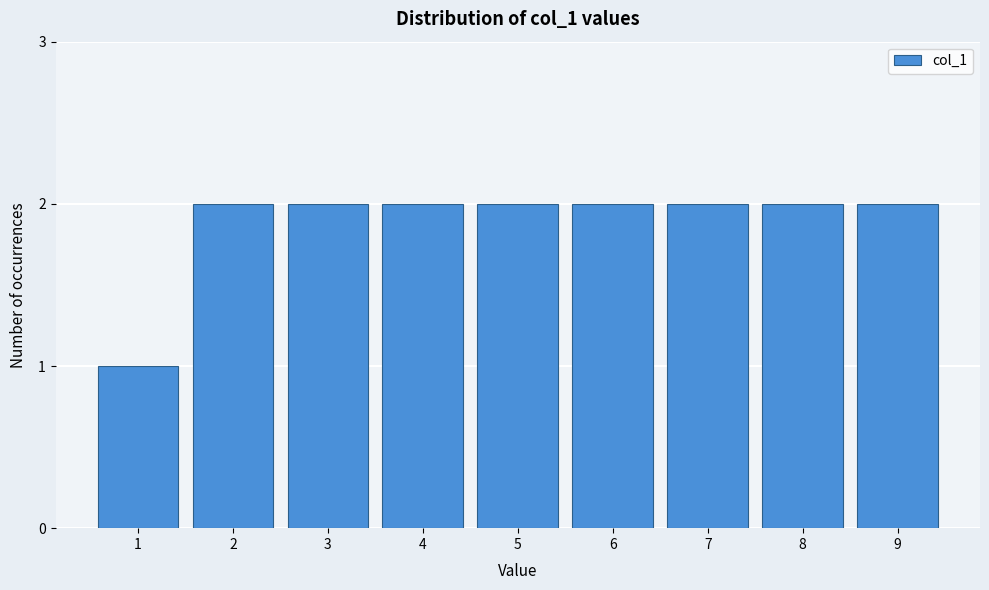

Reading right to left, extract all data points from this chart.

2	2	2	2	2	2	2	2	1